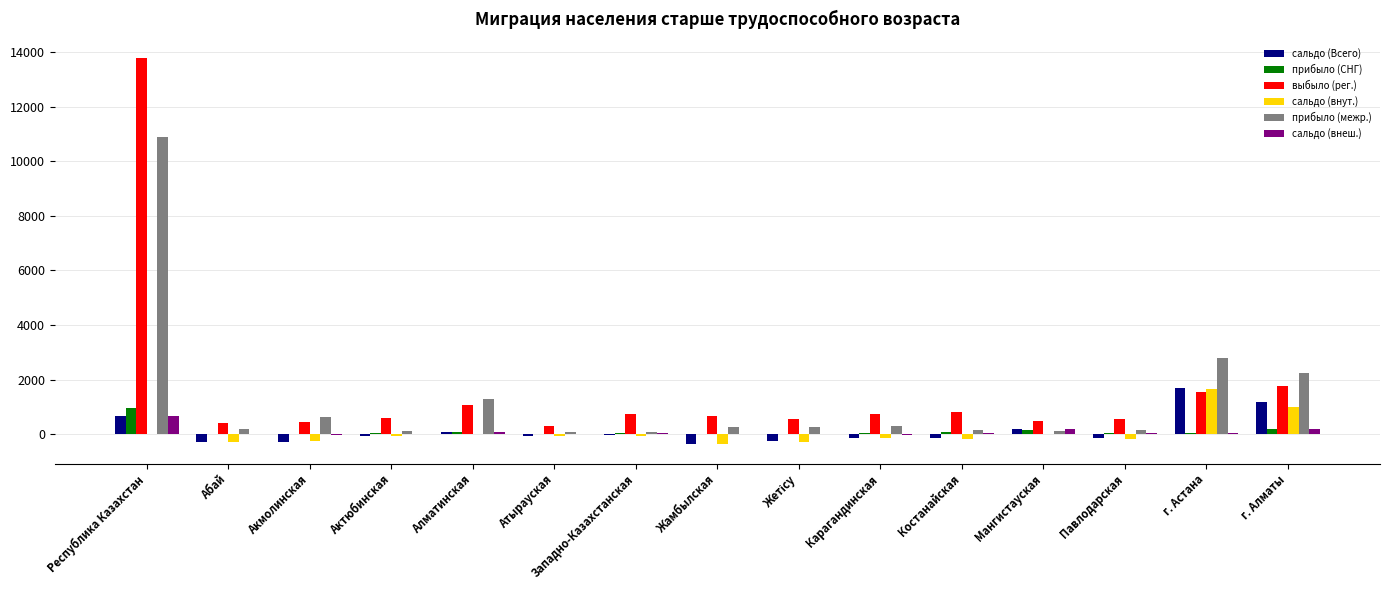

Count the number of data series in this chart.

6